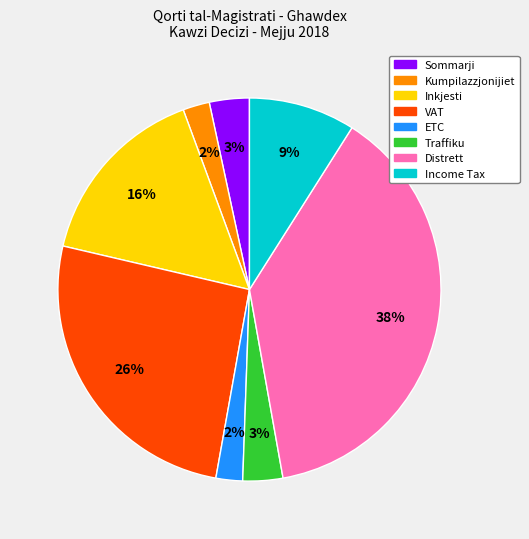

Is there any slice that represents more than half of the pie?

No